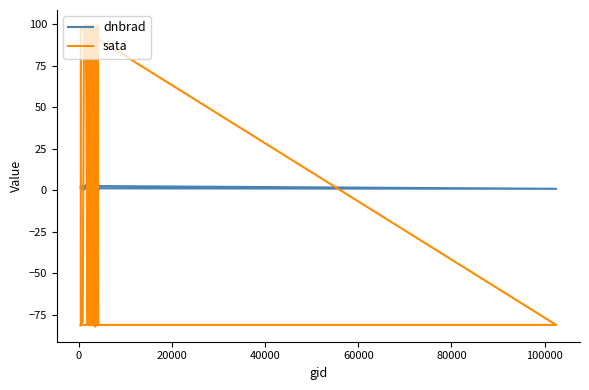

List the series in order of their peak value, lowest first.

dnbrad, sata